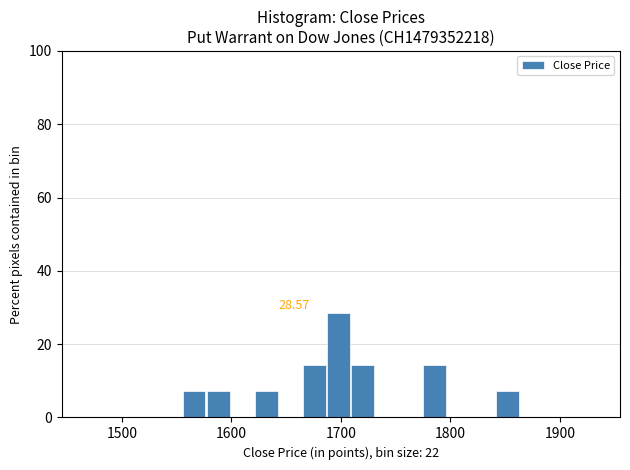

Around what value on the x-axis is the tallest bar? Give the approximate position of its centre, as read against the axis.

1700